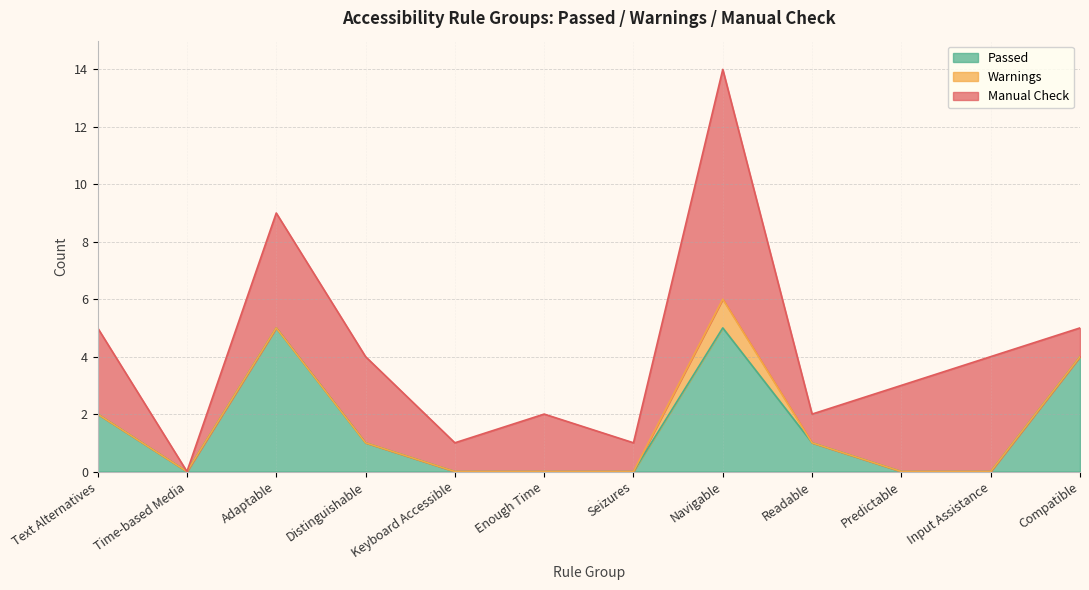

List the series in order of their overall mean, highest first.

Manual Check, Passed, Warnings